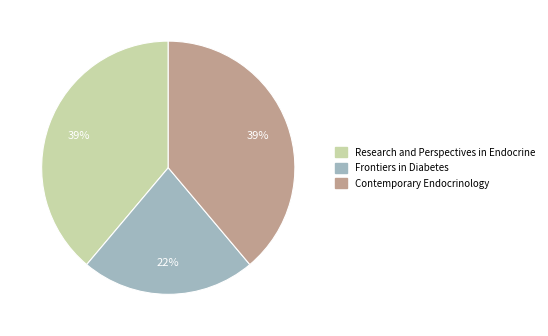

Which category has the smallest portion of the pie?

Frontiers in Diabetes